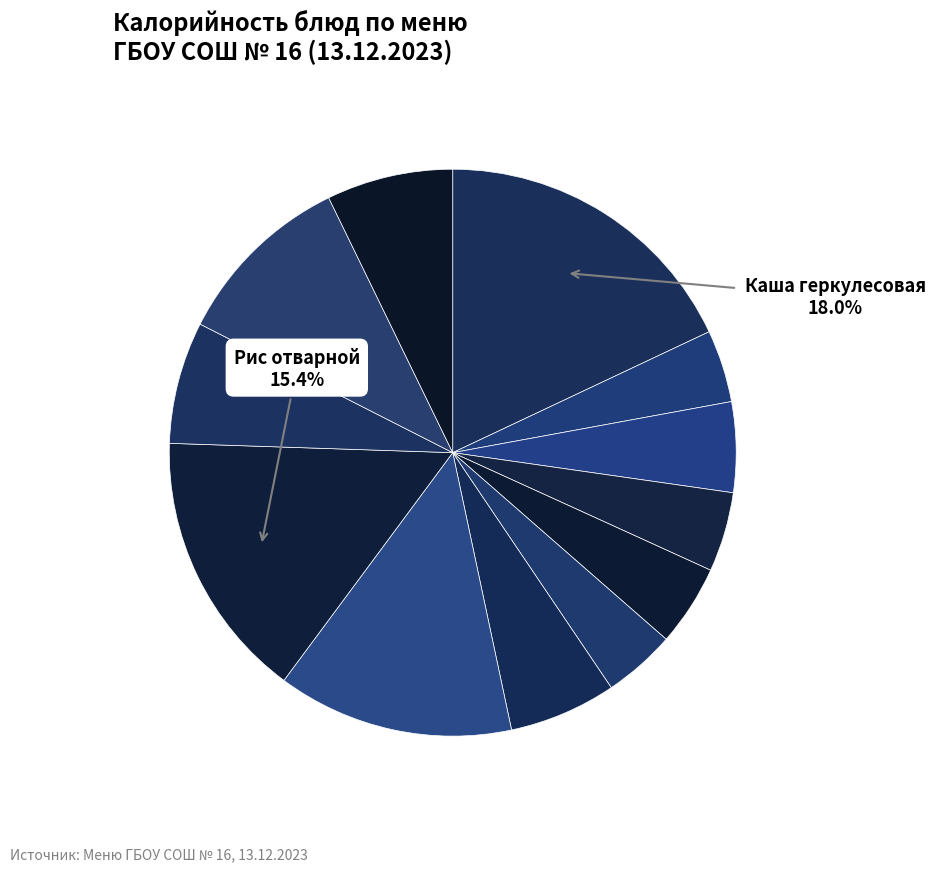

How many slices are in this pie chart?

12